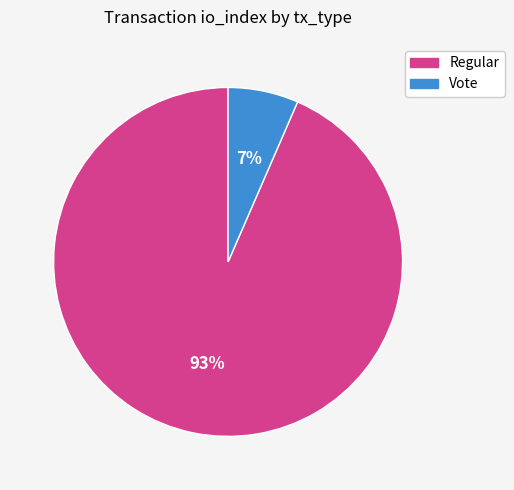

Rank the categories by value from lowest to highest.

Vote, Regular